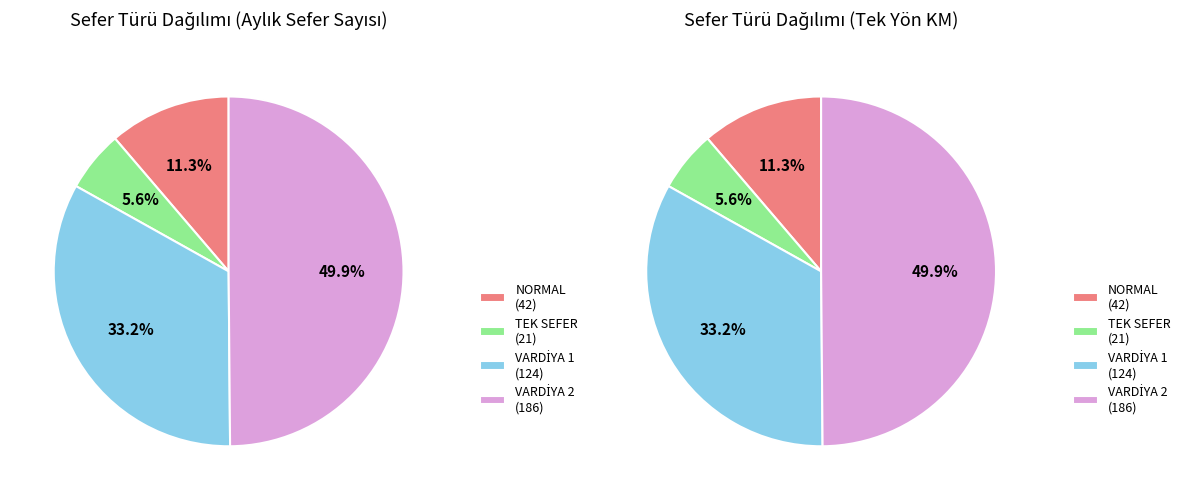

To the nearest percent, what percentage of the pie is NORMAL?

11%